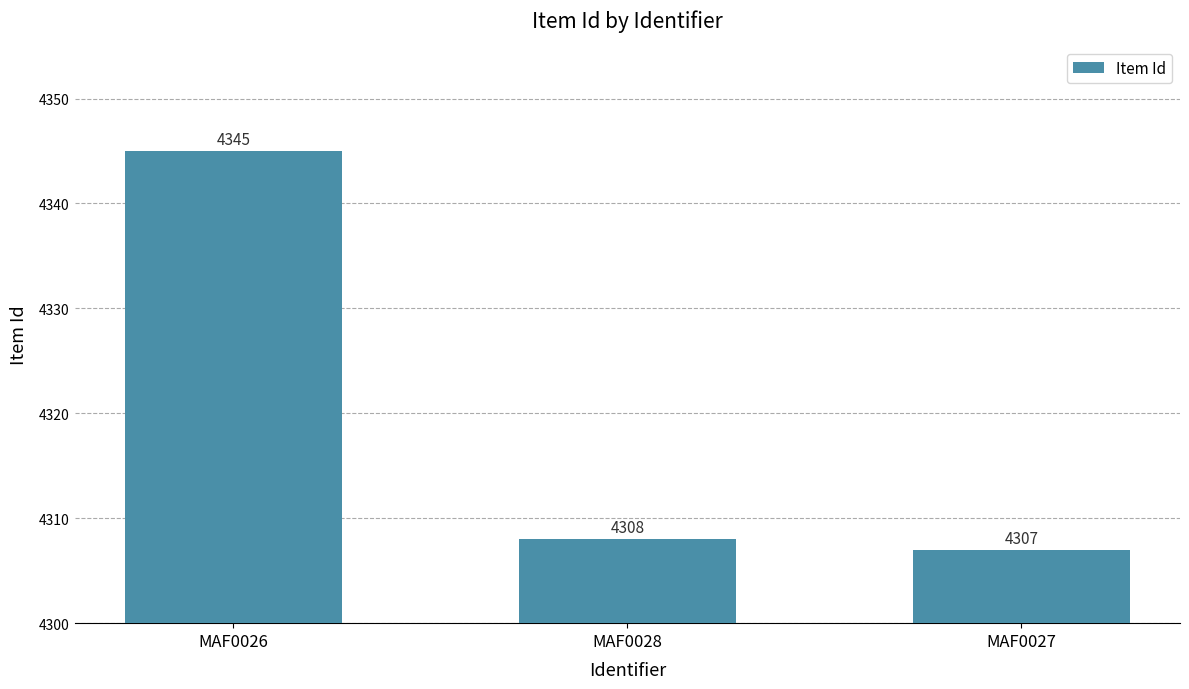

Between MAF0028 and MAF0027, which is larger?

MAF0028